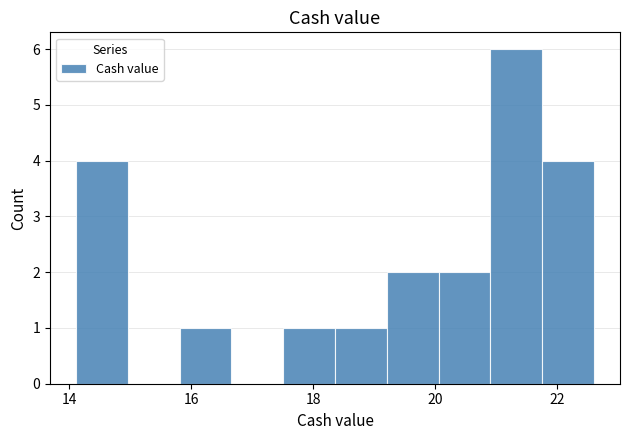

Which range on the x-axis has the tallest bar?

21.0 to 21.8